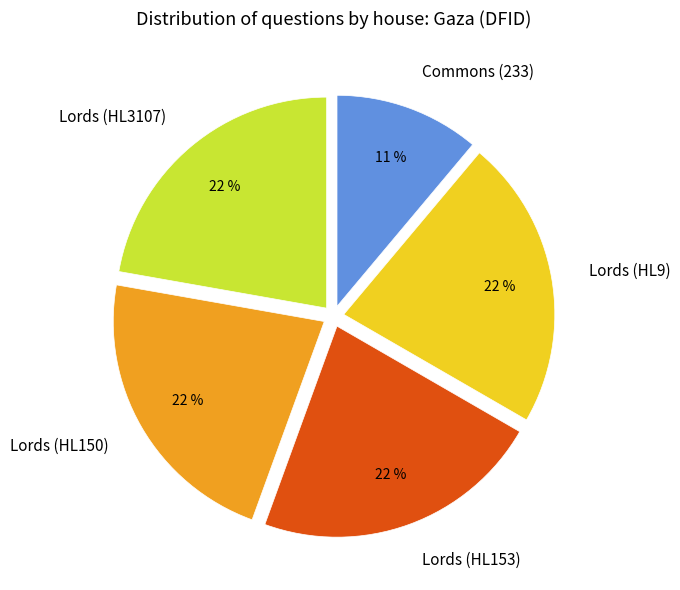

Approximately how many times larger is the value at Lords (HL9) compared to Commons (233)?

2.0